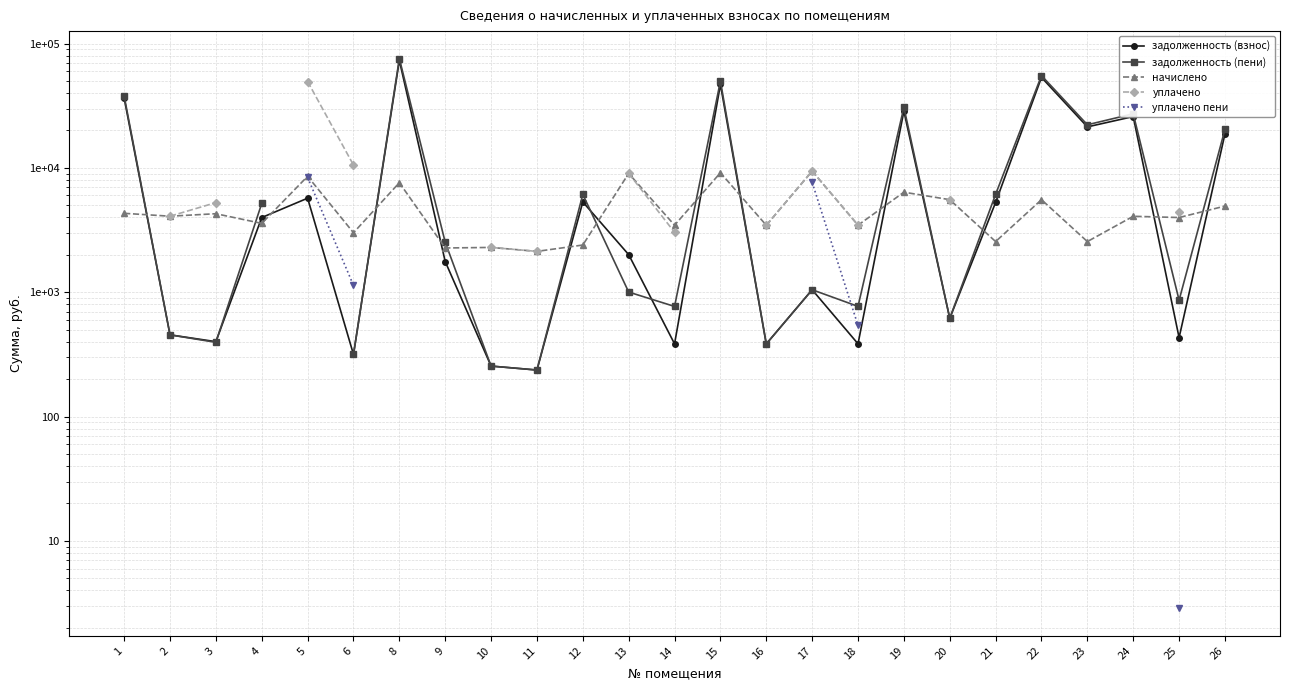

Is the value of задолженность (пени) at 13 greater than the value of уплачено пени at 21?

No